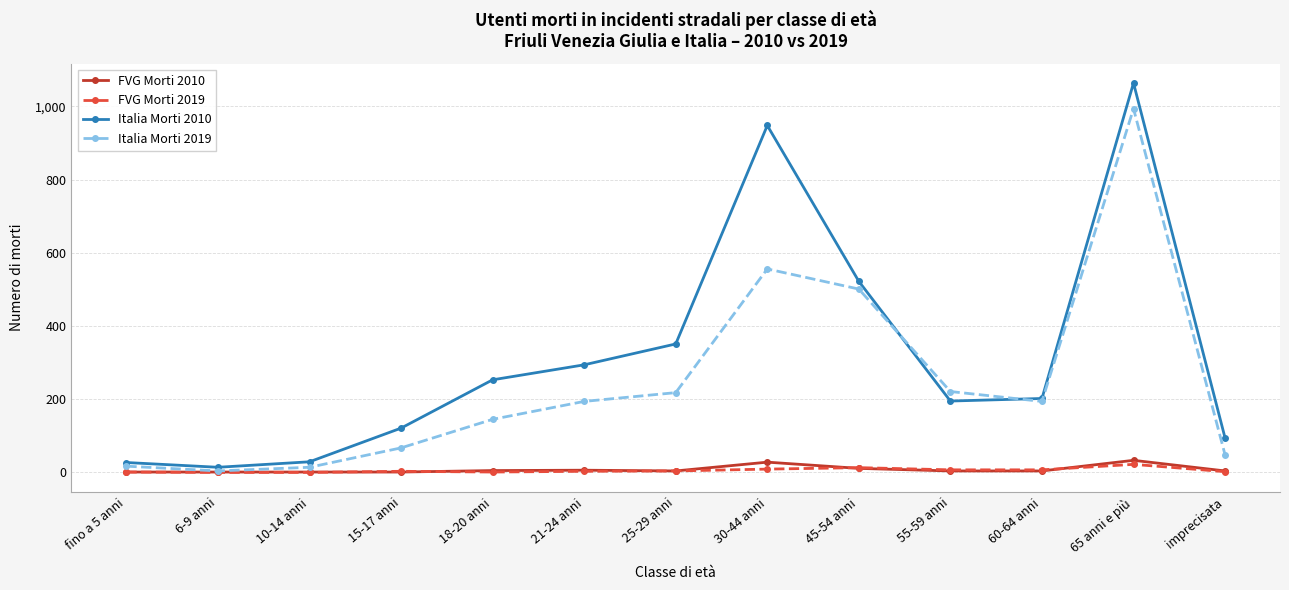

Which series changed the most between 45-54 anni and 60-64 anni?

Italia Morti 2010